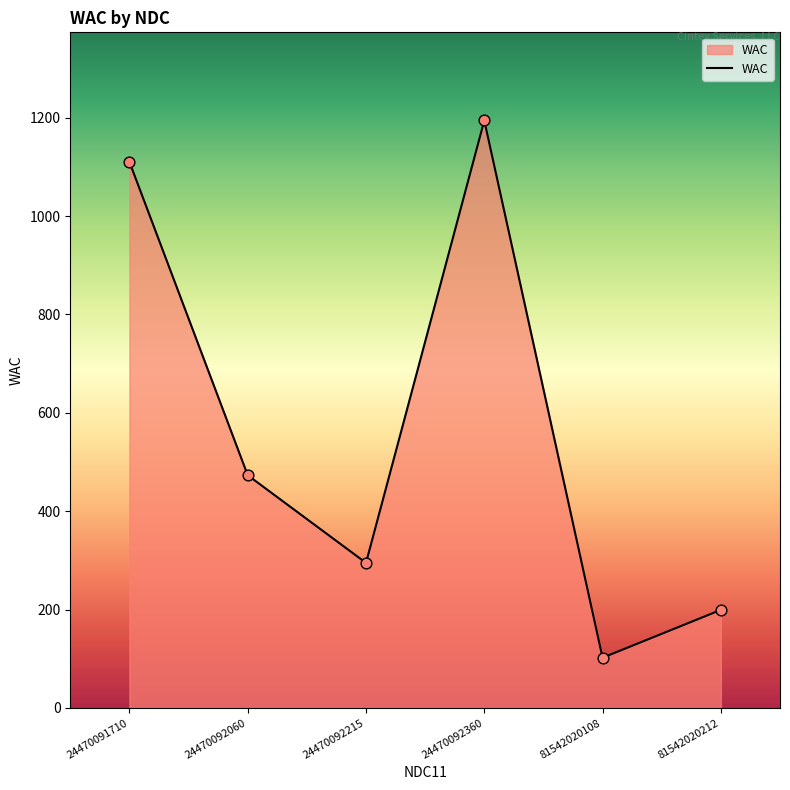

Approximately how many times larger is the value at 81542020108 compared to 24470091710?

0.1